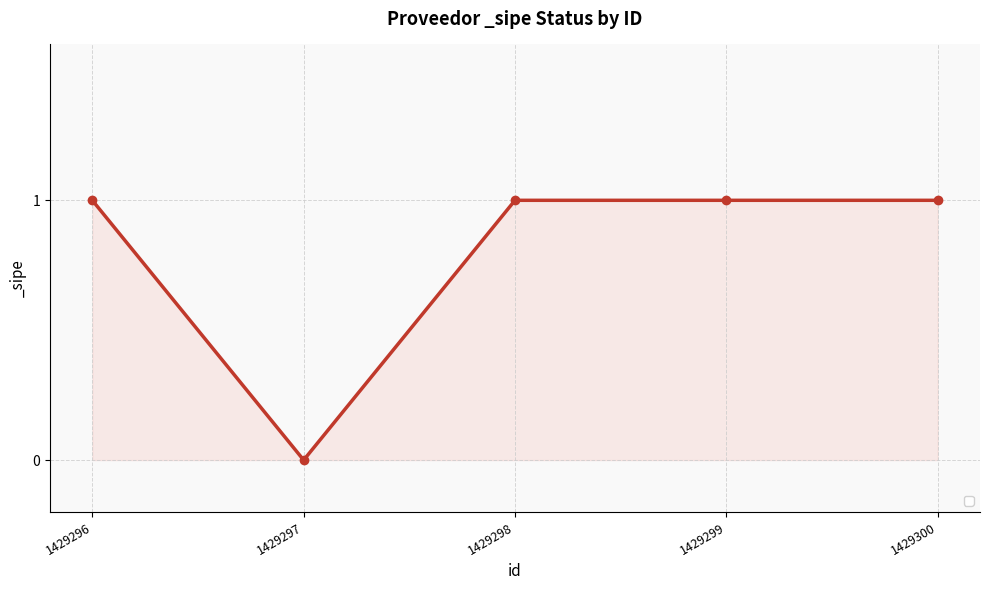

What is the value of the 3rd point from the left?

1